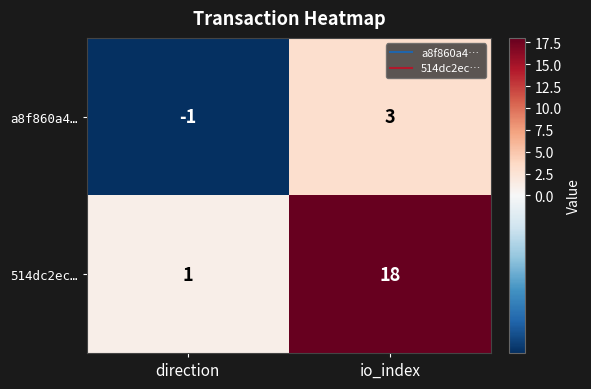

What is the difference between the a8f860a4… values at io_index and direction?

4